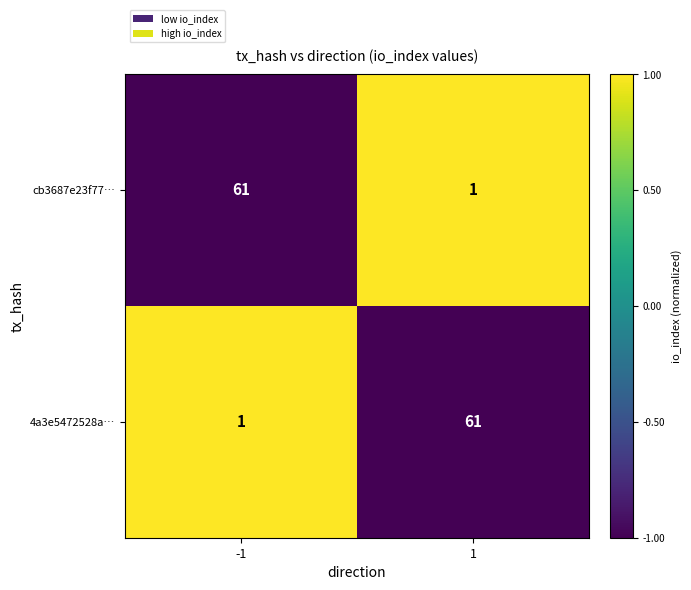

What is the difference between the 4a3e5472528a… values at 1 and -1?

60